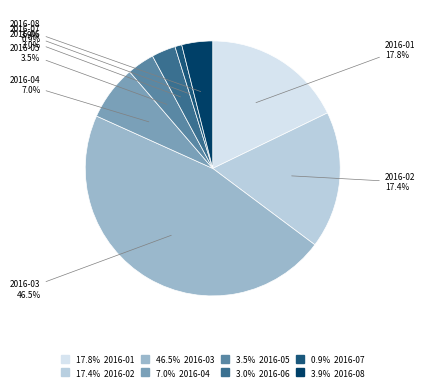

Which slice is the smallest?

2016-07